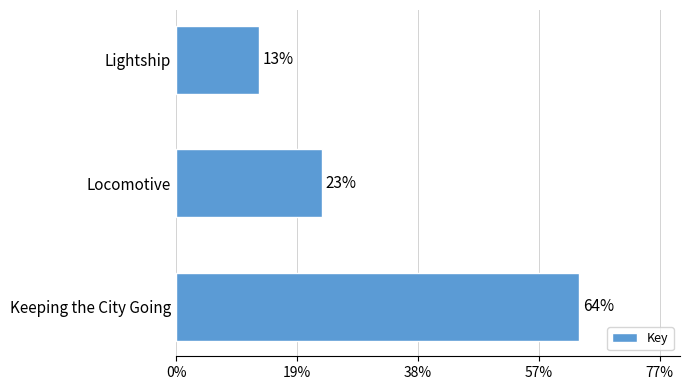

Does the chart contain any negative values?

No